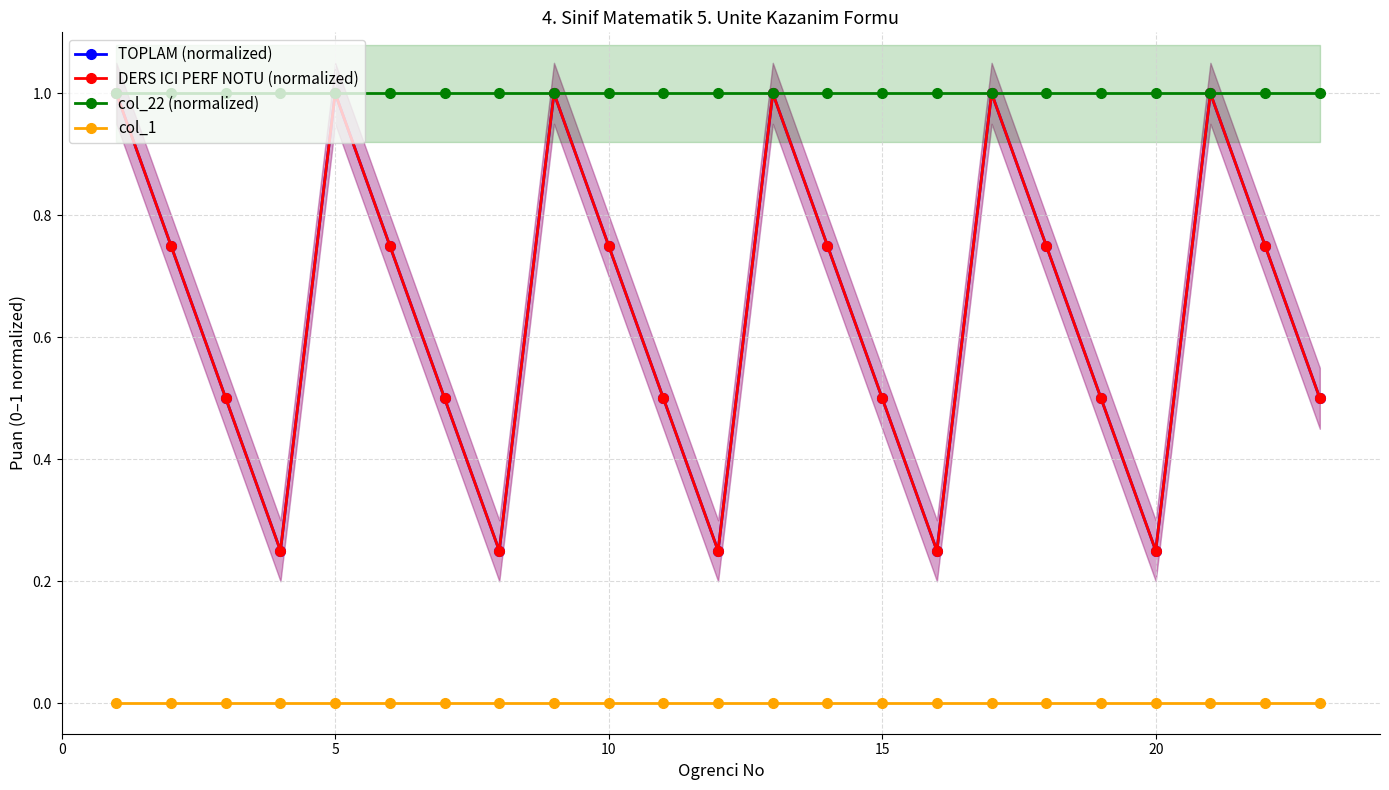

Rank the series at 19 from highest to lowest value.

col_22 (normalized), TOPLAM (normalized), DERS ICI PERF NOTU (normalized), col_1